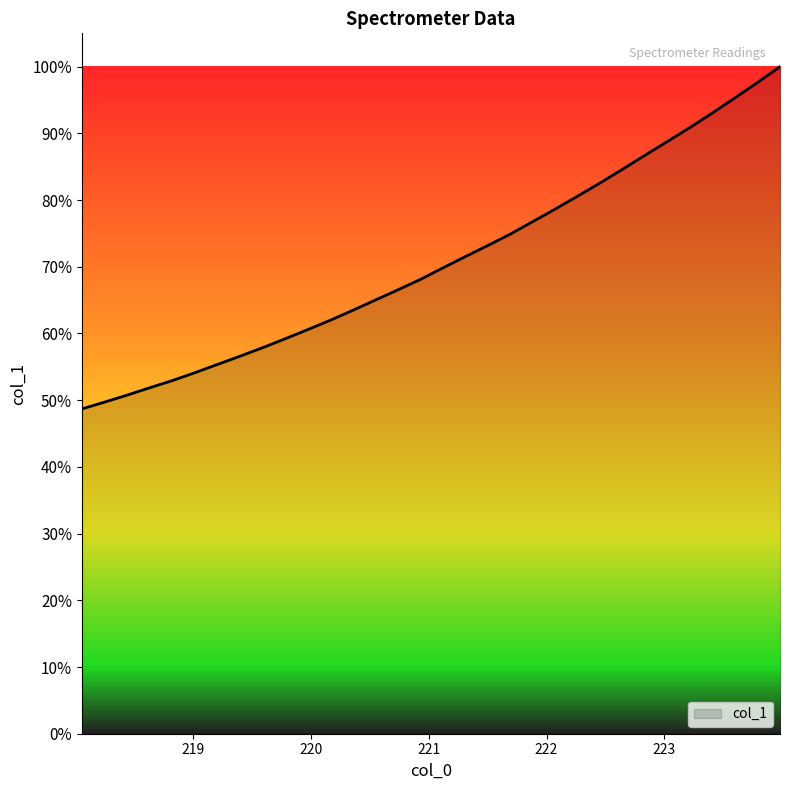

What is the difference between the maximum and minimum values?

51.3